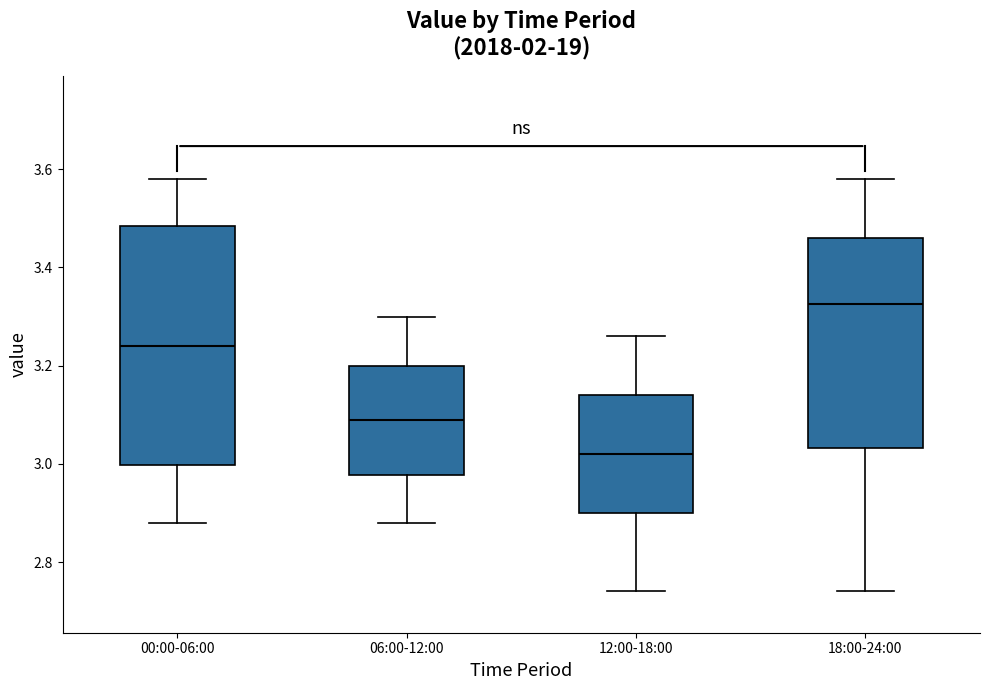

Reading left to right, read every box against the y-axis: the position of its median line, the range the box covers, and the ends of its whiskers. The values are not printed on the chart, so give them approximately, as read against the axis.

00:00-06:00: median 3.24, box 3.00 to 3.48, whiskers 2.88 to 3.58
06:00-12:00: median 3.10, box 2.98 to 3.20, whiskers 2.88 to 3.30
12:00-18:00: median 3.02, box 2.90 to 3.14, whiskers 2.74 to 3.26
18:00-24:00: median 3.32, box 3.04 to 3.46, whiskers 2.74 to 3.58